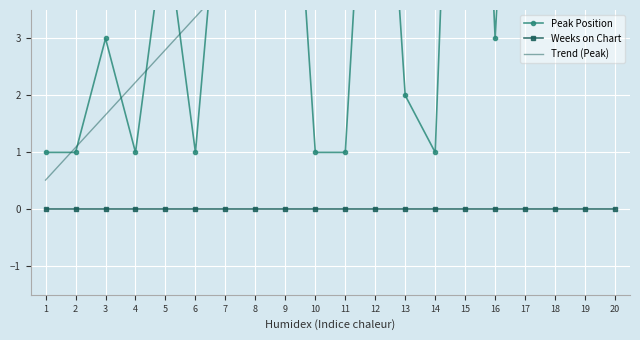

How many distinct data groups are displayed?

3